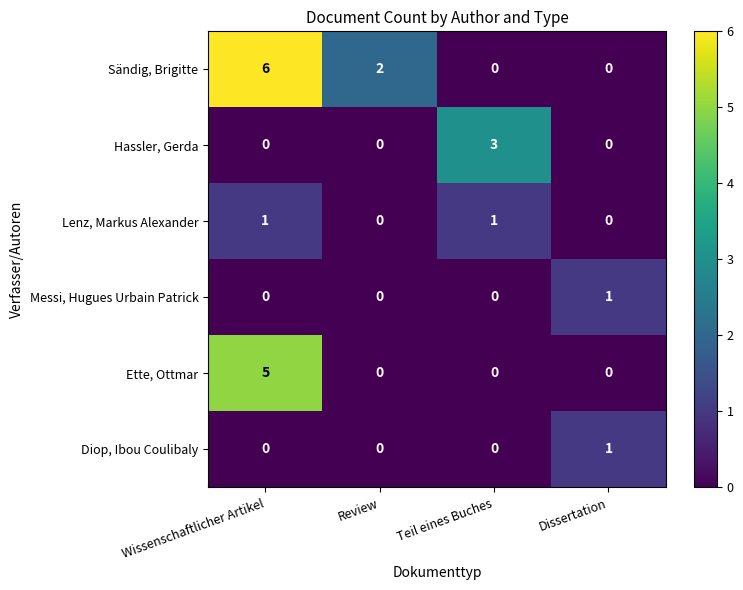

What is the total value across all series at Wissenschaftlicher Artikel?

12